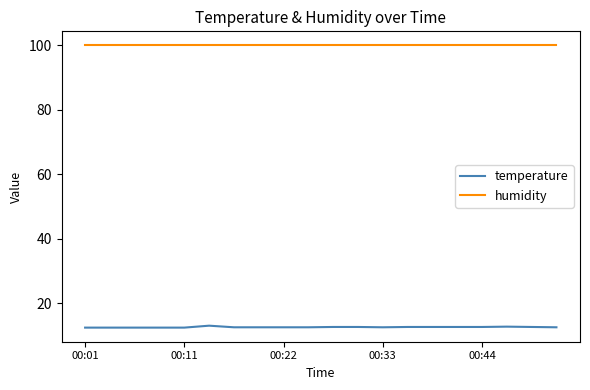

Which series has the largest range (max minus min)?

temperature